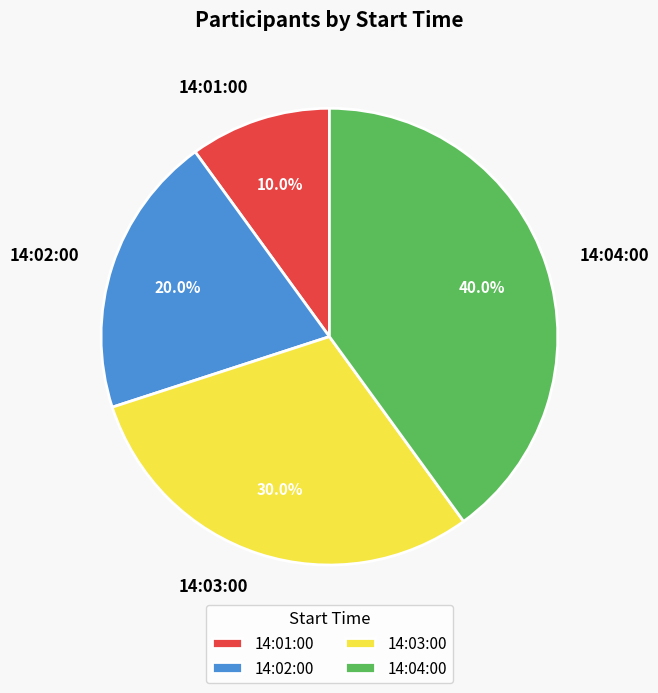

Does 14:04:00 account for over 50% of the chart?

No